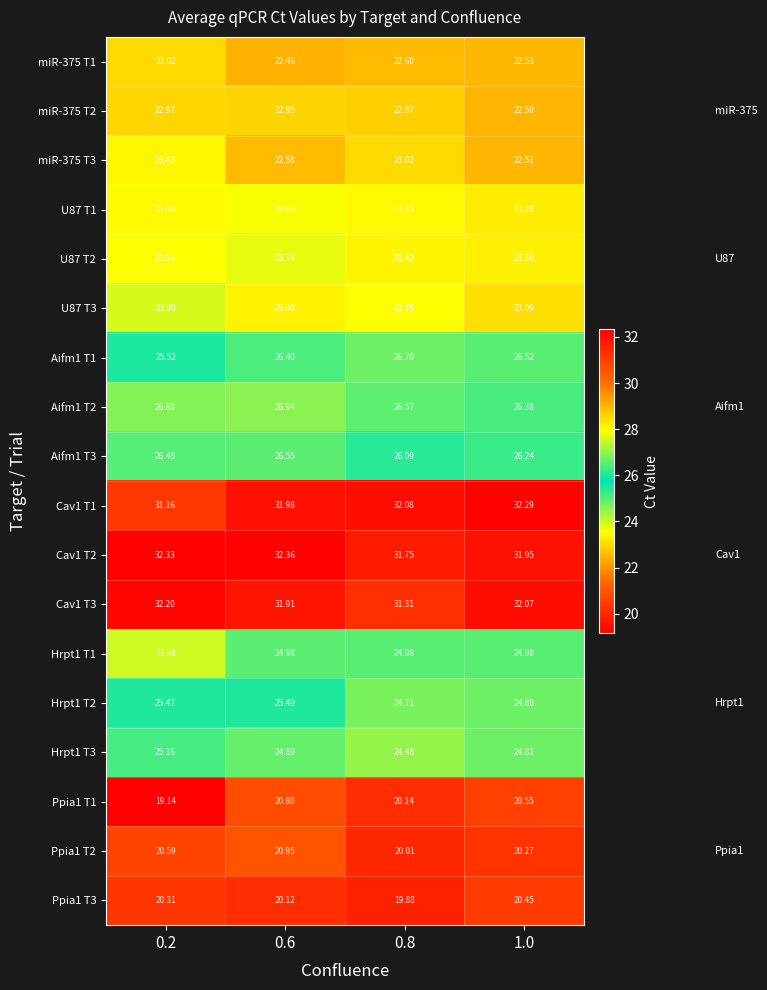

Is the value of Ppia1 T3 at 0.6 greater than the value of Ppia1 T2 at 1.0?

No